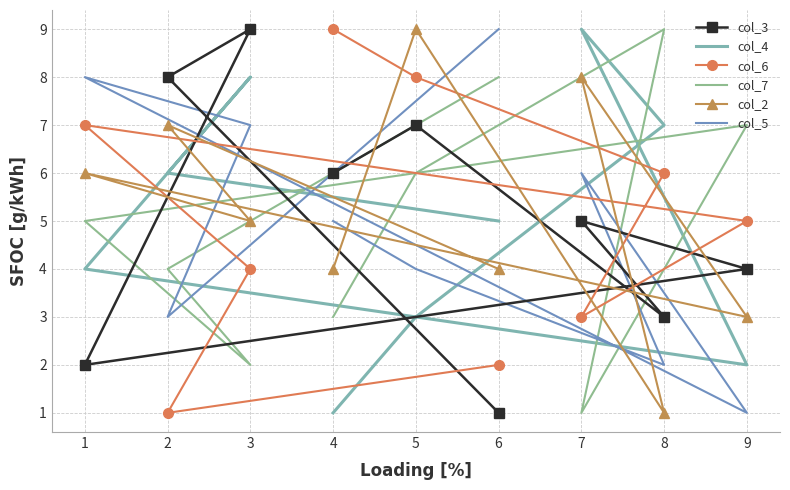

True or false: col_7 has more than 0 points higher than both neighbors.

True